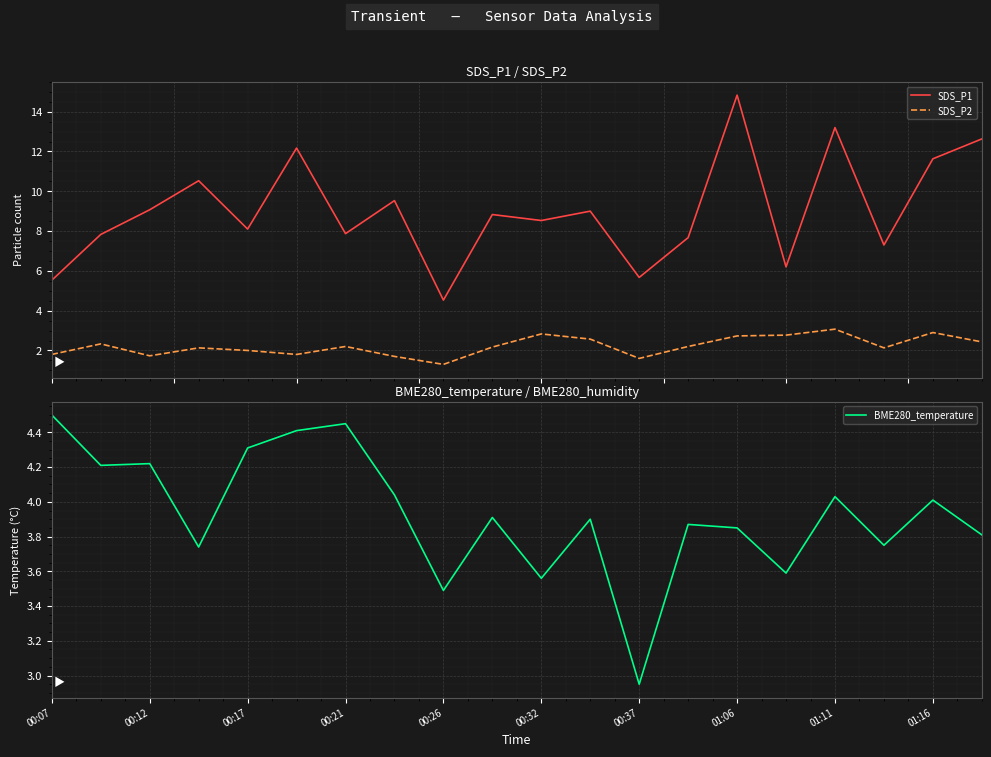

True or false: SDS_P1 and SDS_P2 cross at least once.

False